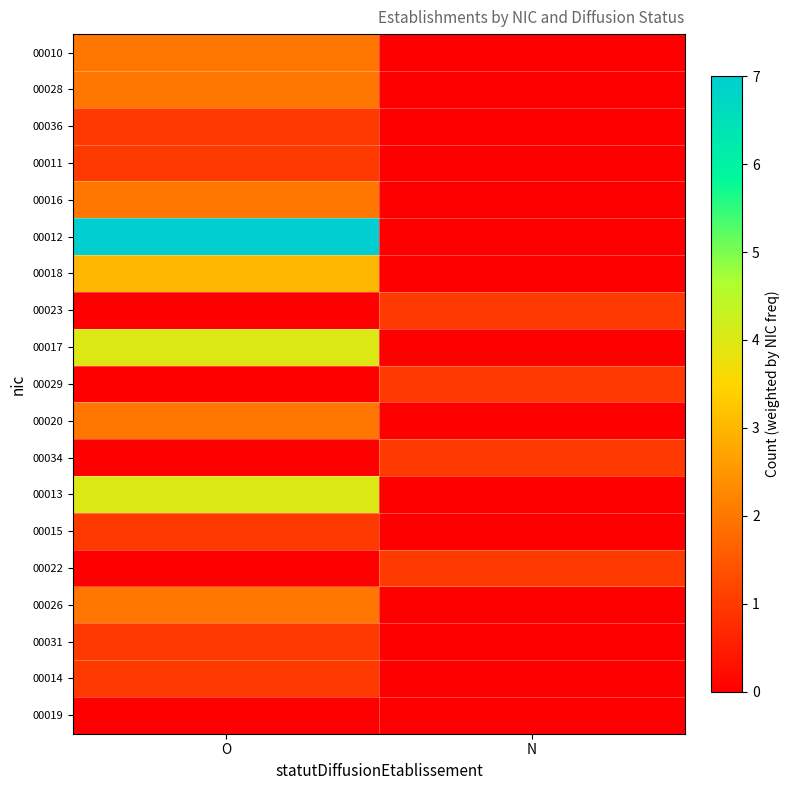

Between O and N, which is larger?

O